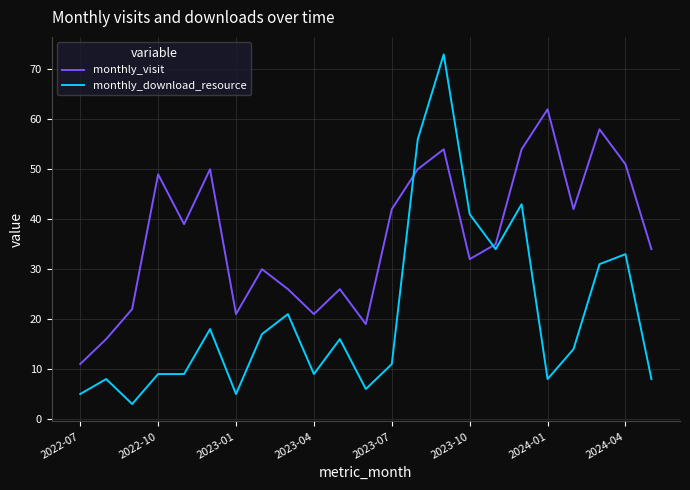

What is the lowest value of the monthly_download_resource series?

3